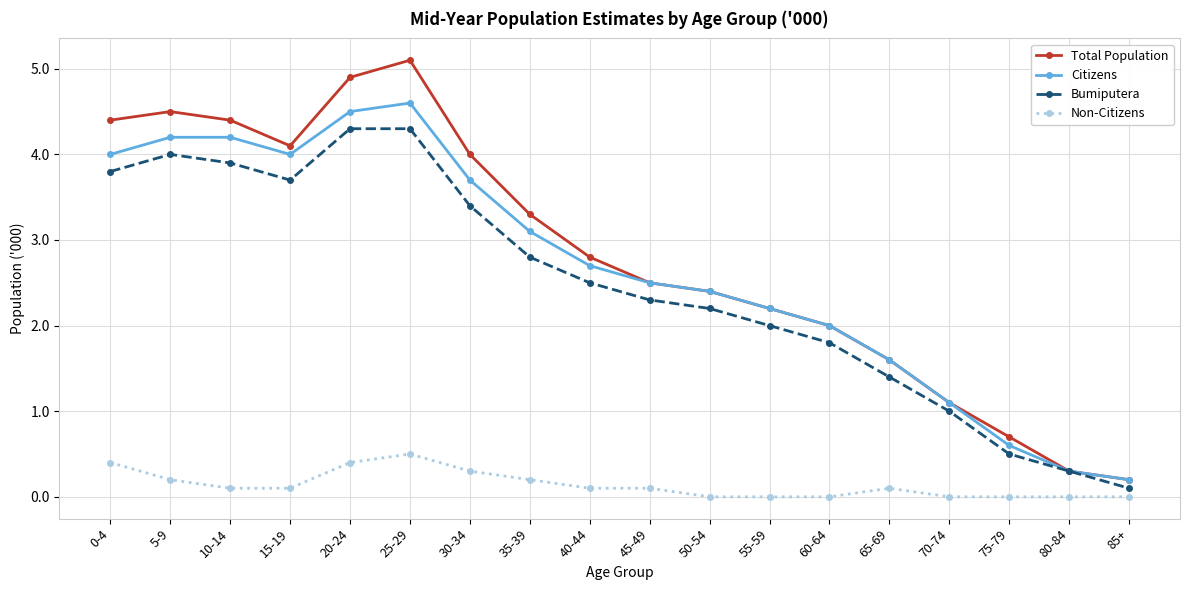

What are all the series names shown in the legend?

Total Population, Citizens, Bumiputera, Non-Citizens